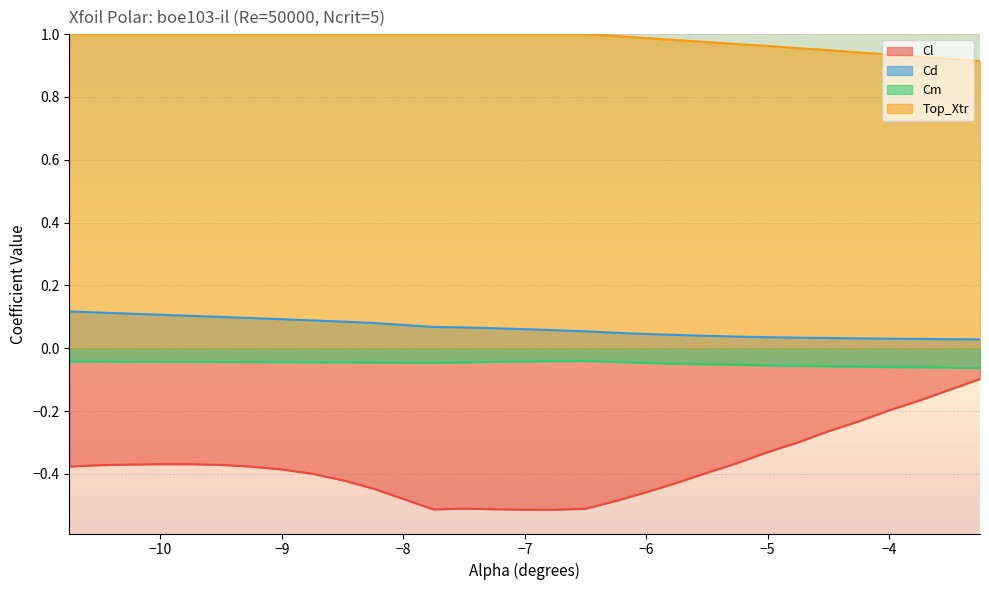

Which series has the largest range (max minus min)?

Cl